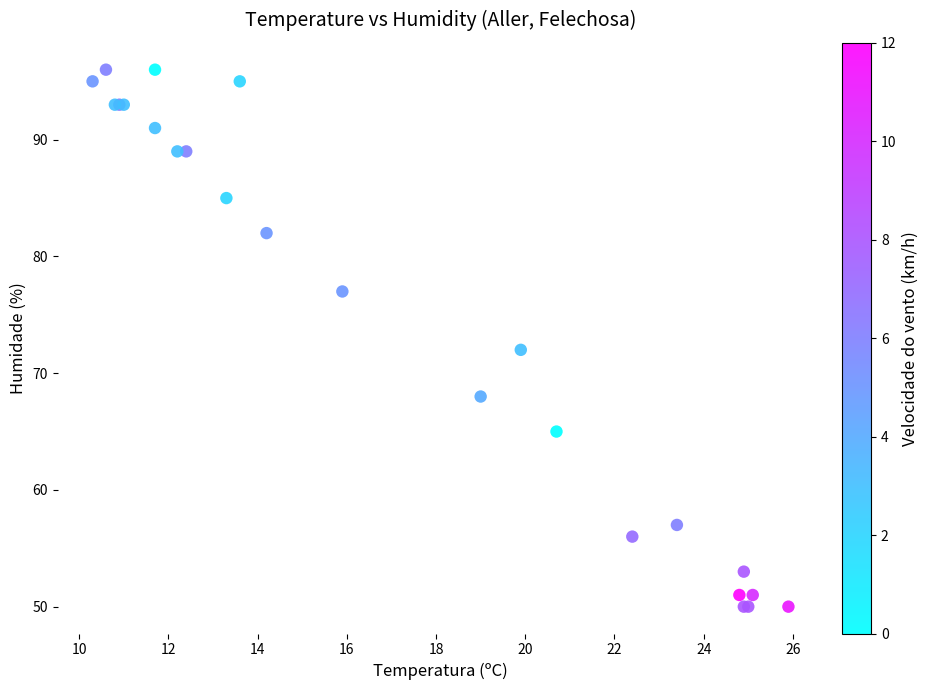

What Y value in the scatter plot is closest to 73?

72